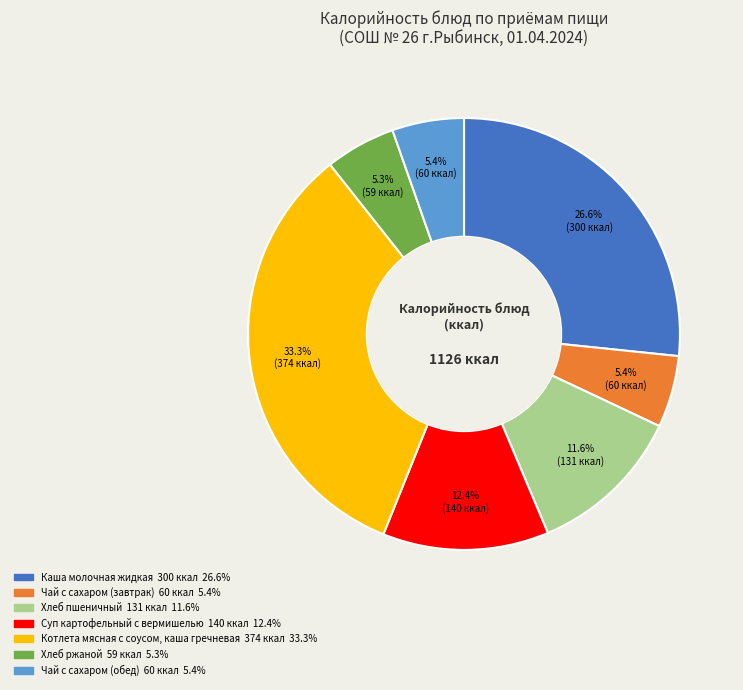

What is the largest slice in the pie chart?

Котлета мясная с соусом, каша гречневая